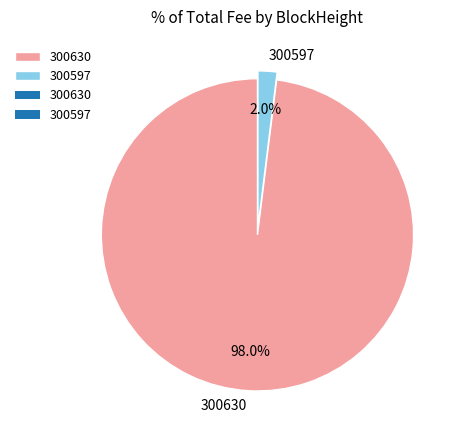

True or false: 300597 accounts for 9% of the total.

False